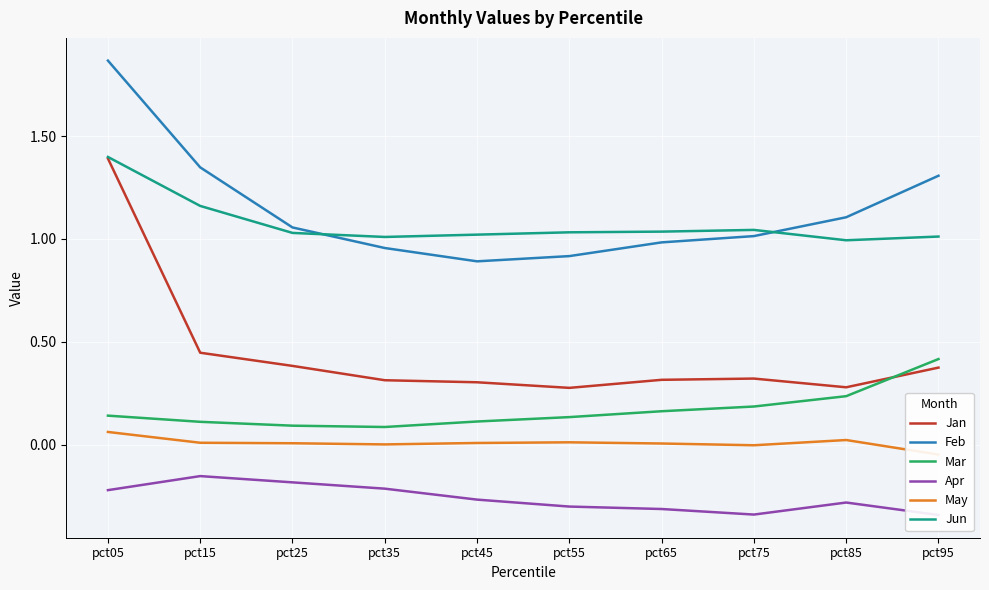

Reading left to right, what are all the values shown in this chart?

Jan: pct05=1.4	pct15=0.4	pct25=0.4	pct35=0.3	pct45=0.3	pct55=0.3	pct65=0.3	pct75=0.3	pct85=0.3	pct95=0.4
Feb: pct05=1.9	pct15=1.3	pct25=1.1	pct35=1.0	pct45=0.9	pct55=0.9	pct65=1.0	pct75=1.0	pct85=1.1	pct95=1.3
Mar: pct05=0.1	pct15=0.1	pct25=0.1	pct35=0.1	pct45=0.1	pct55=0.1	pct65=0.2	pct75=0.2	pct85=0.2	pct95=0.4
Apr: pct05=-0.2	pct15=-0.2	pct25=-0.2	pct35=-0.2	pct45=-0.3	pct55=-0.3	pct65=-0.3	pct75=-0.3	pct85=-0.3	pct95=-0.3
May: pct05=0.1	pct15=0.0	pct25=0.0	pct35=0.0	pct45=0.0	pct55=0.0	pct65=0.0	pct75=-0.0	pct85=0.0	pct95=-0.0
Jun: pct05=1.4	pct15=1.2	pct25=1.0	pct35=1.0	pct45=1.0	pct55=1.0	pct65=1.0	pct75=1.0	pct85=1.0	pct95=1.0